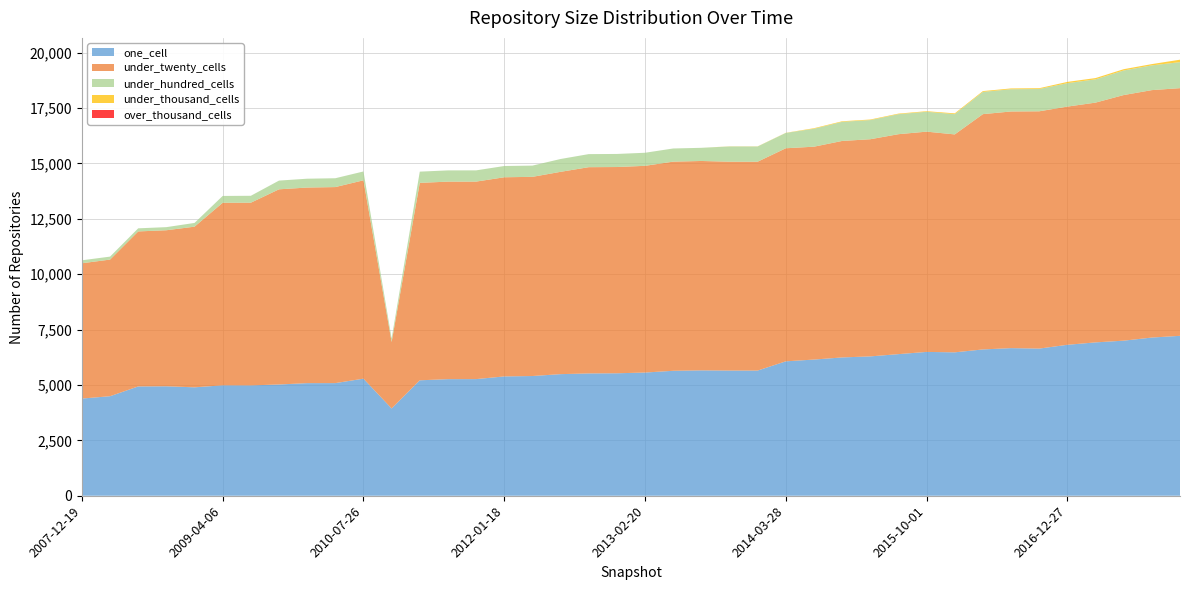

Reading right to left, transcribe all the data shown in this chart.

one_cell: 7217	7139	6999	6921	6812	6641	6662	6603	6472	6491	6391	6289	6242	6146	6066	5650	5650	5658	5639	5560	5527	5520	5488	5403	5385	5264	5262	5210	3938	5284	5083	5082	5021	4980	4983	4893	4940	4933	4492	4386
under_twenty_cells: 11178	11167	11084	10821	10750	10709	10680	10619	9835	9941	9926	9800	9770	9607	9616	9425	9426	9450	9439	9329	9308	9308	9130	8989	8988	8913	8914	8910	3001	8952	8847	8827	8808	8245	8239	7250	7042	6996	6166	6106
under_hundred_cells: 1174	1117	1110	1051	1058	1006	1004	1004	914	898	903	865	863	809	692	687	687	594	594	590	590	590	579	507	508	507	507	507	159	399	399	399	394	312	308	169	140	140	134	134
under_thousand_cells: 110	57	57	57	57	36	36	36	36	25	25	25	25	25	6	6	6	0	0	0	0	0	0	0	0	0	0	0	0	0	0	0	0	0	0	0	0	0	0	0
over_thousand_cells: 0	0	0	0	0	0	0	0	0	0	0	0	0	0	0	0	0	0	0	0	0	0	0	0	0	0	0	0	0	0	0	0	0	0	0	0	0	0	0	0